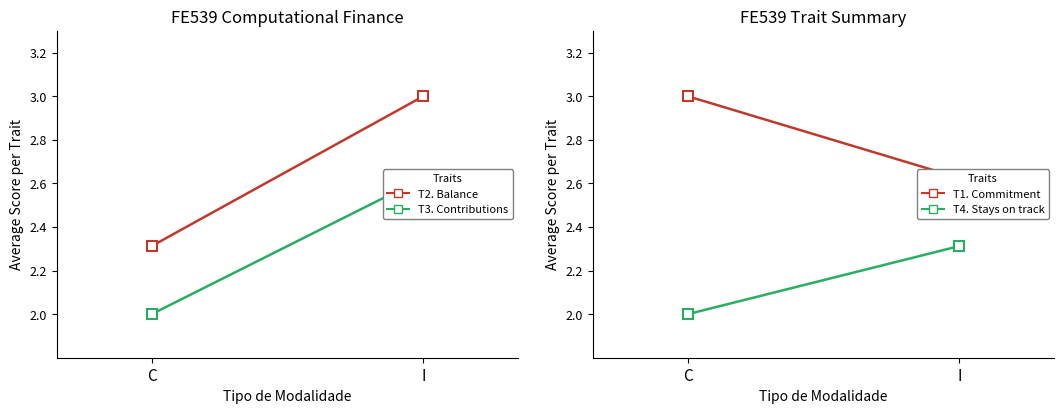

What is the sum of the T3. Contributions values at I and C?

4.6